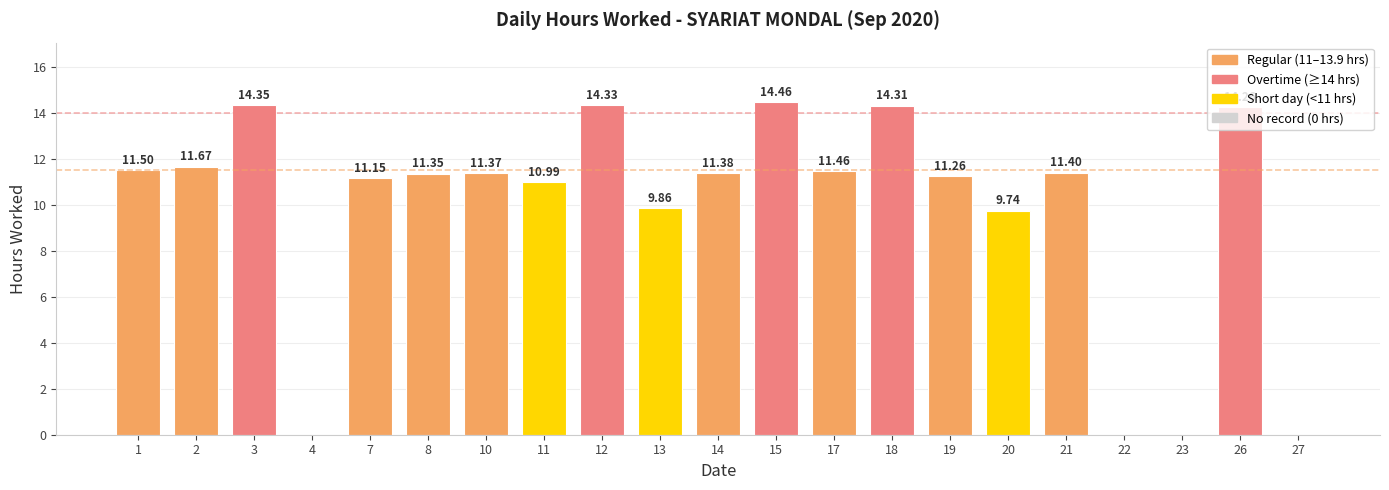

What is the difference between the values at 20 and 27?

9.7